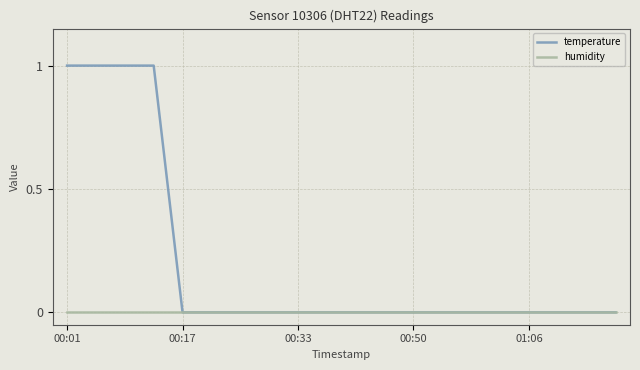

Which series has the largest total across all categories?

temperature